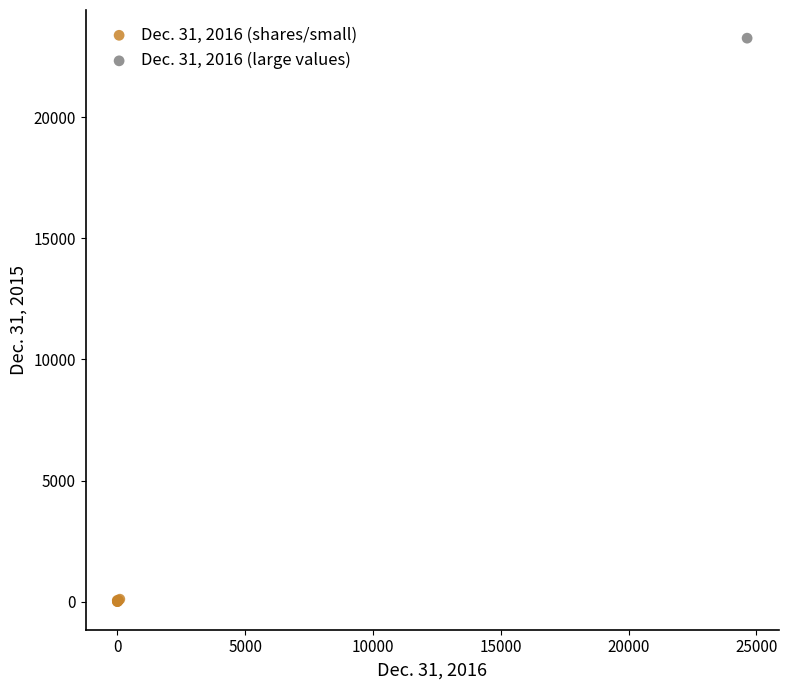

What are all the series names shown in the legend?

Dec. 31, 2016 (shares/small), Dec. 31, 2016 (large values)